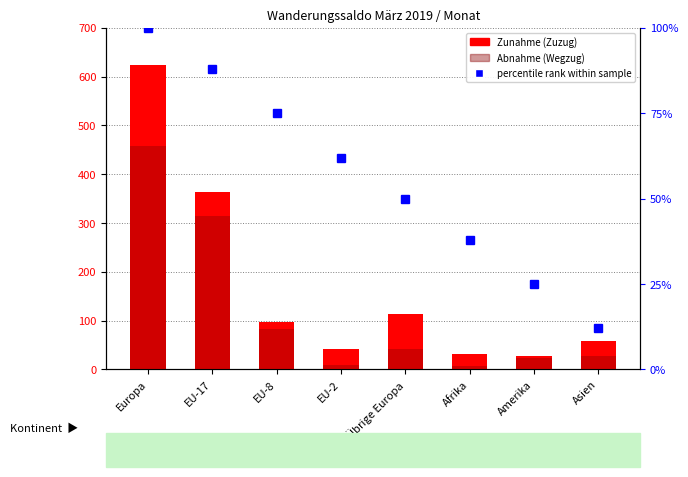

What is the value of the Abnahme (Wegzug) bar at the 4th from the left?

10